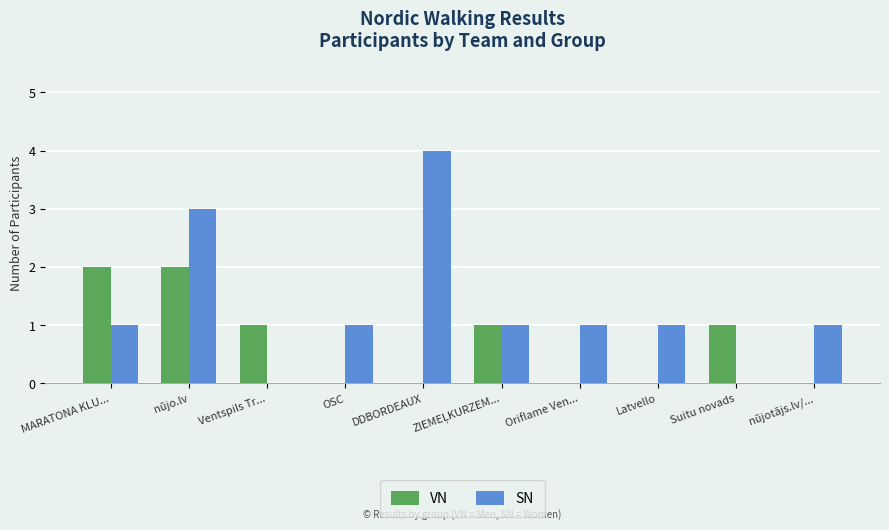

What is the maximum value for SN?

4